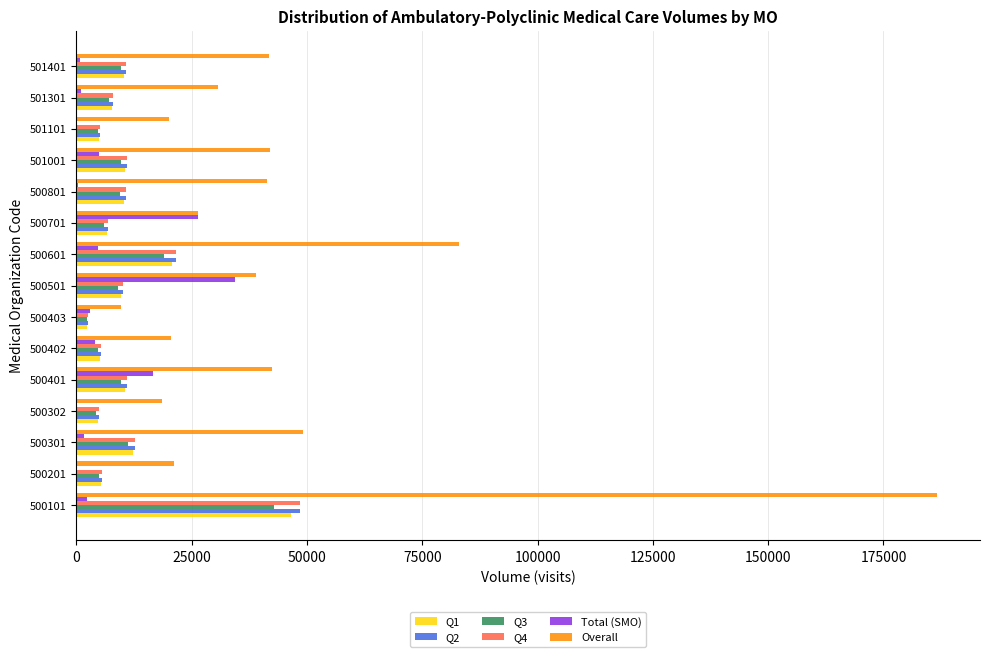

Which series has the largest total across all categories?

Overall